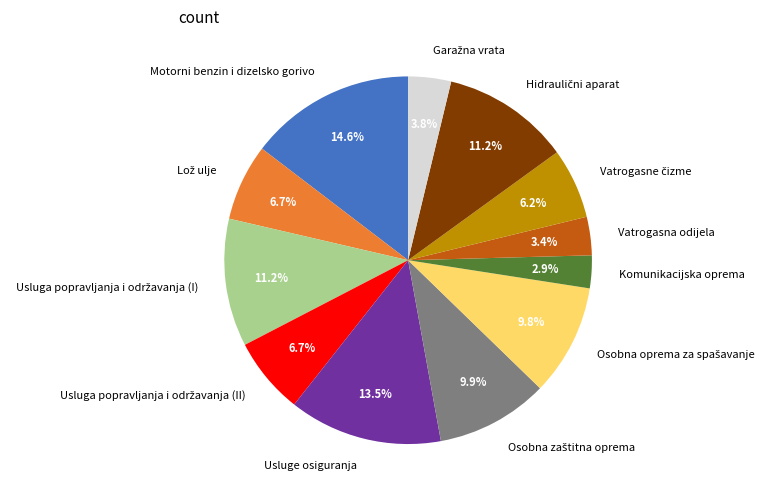

Does Komunikacijska oprema represent more than half of the total?

No